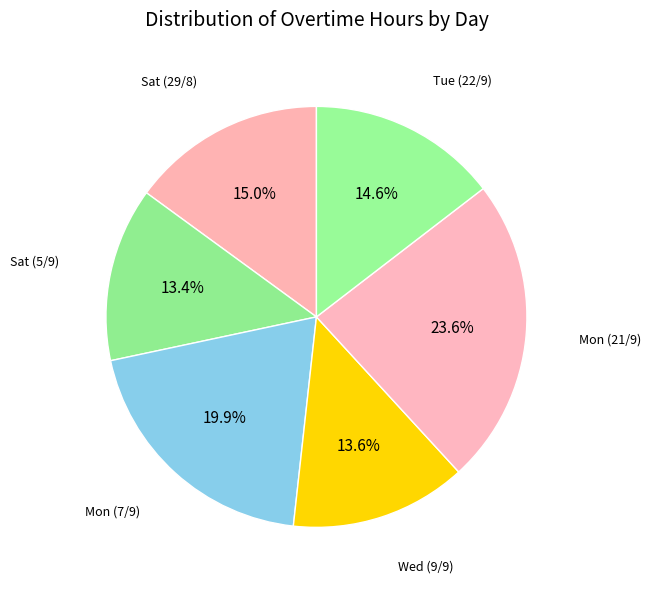

How many segments does this pie chart have?

6